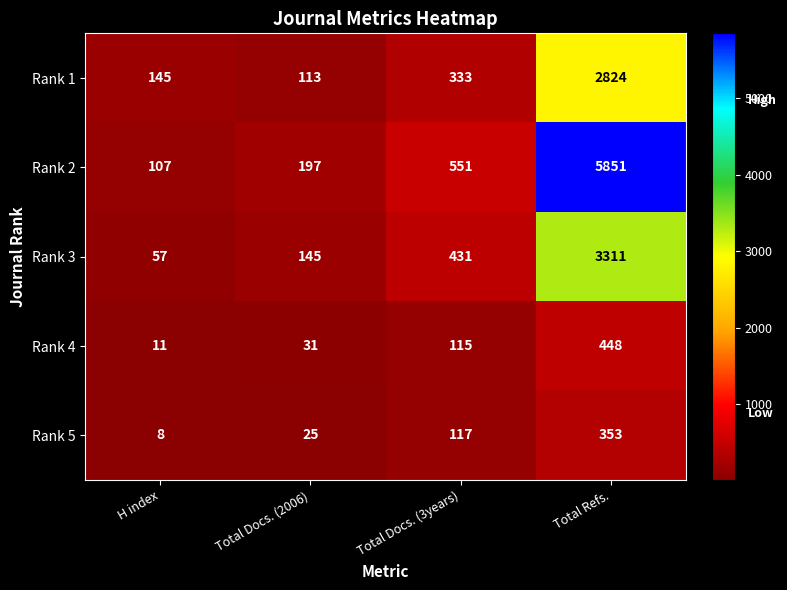

How many values in the Rank 3 series are below 431?

2